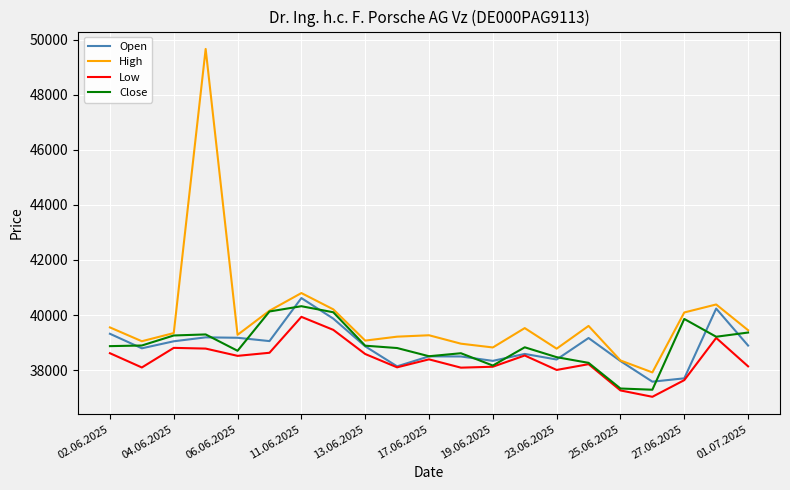

Which series has the largest total across all categories?

High